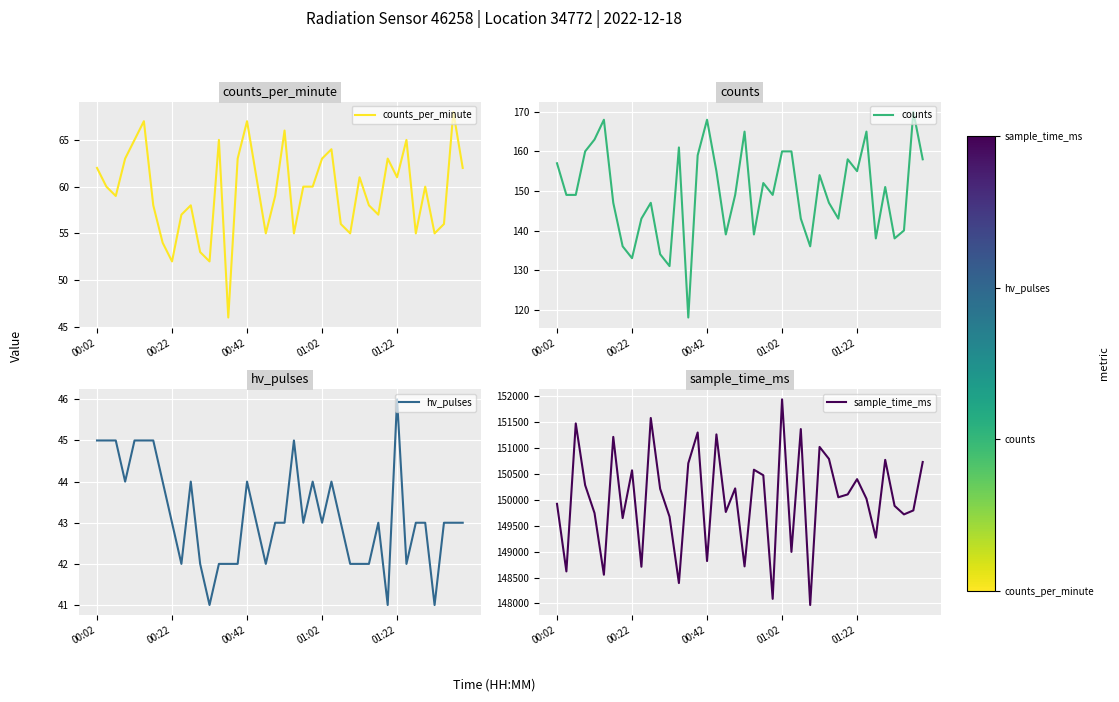

True or false: hv_pulses has a value of 73 at 5.

False